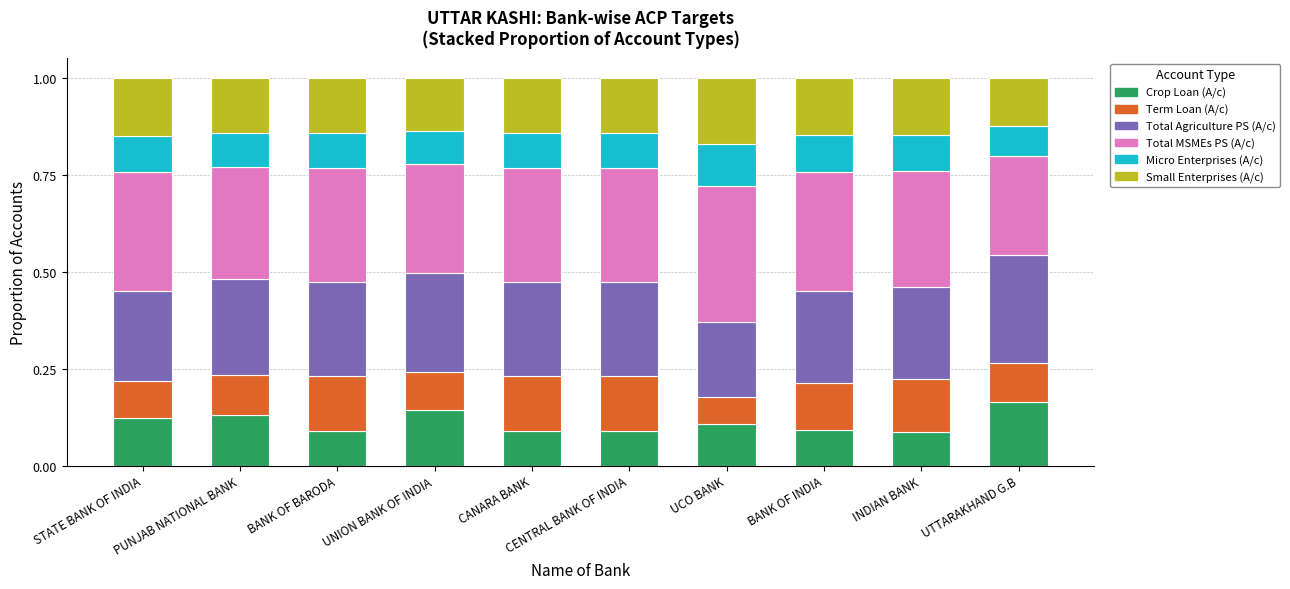

The Crop Loan (A/c) series shows 0.1 at INDIAN BANK. True or false?

True